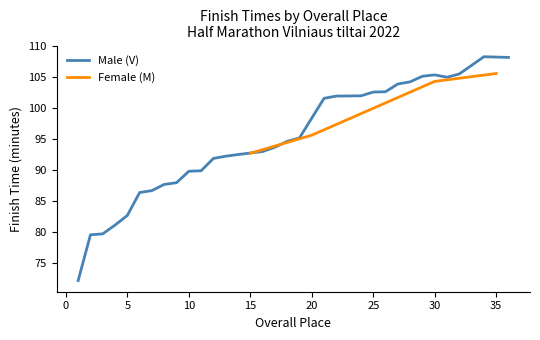

True or false: Female (M) has a value of 152.7 at 20.

False